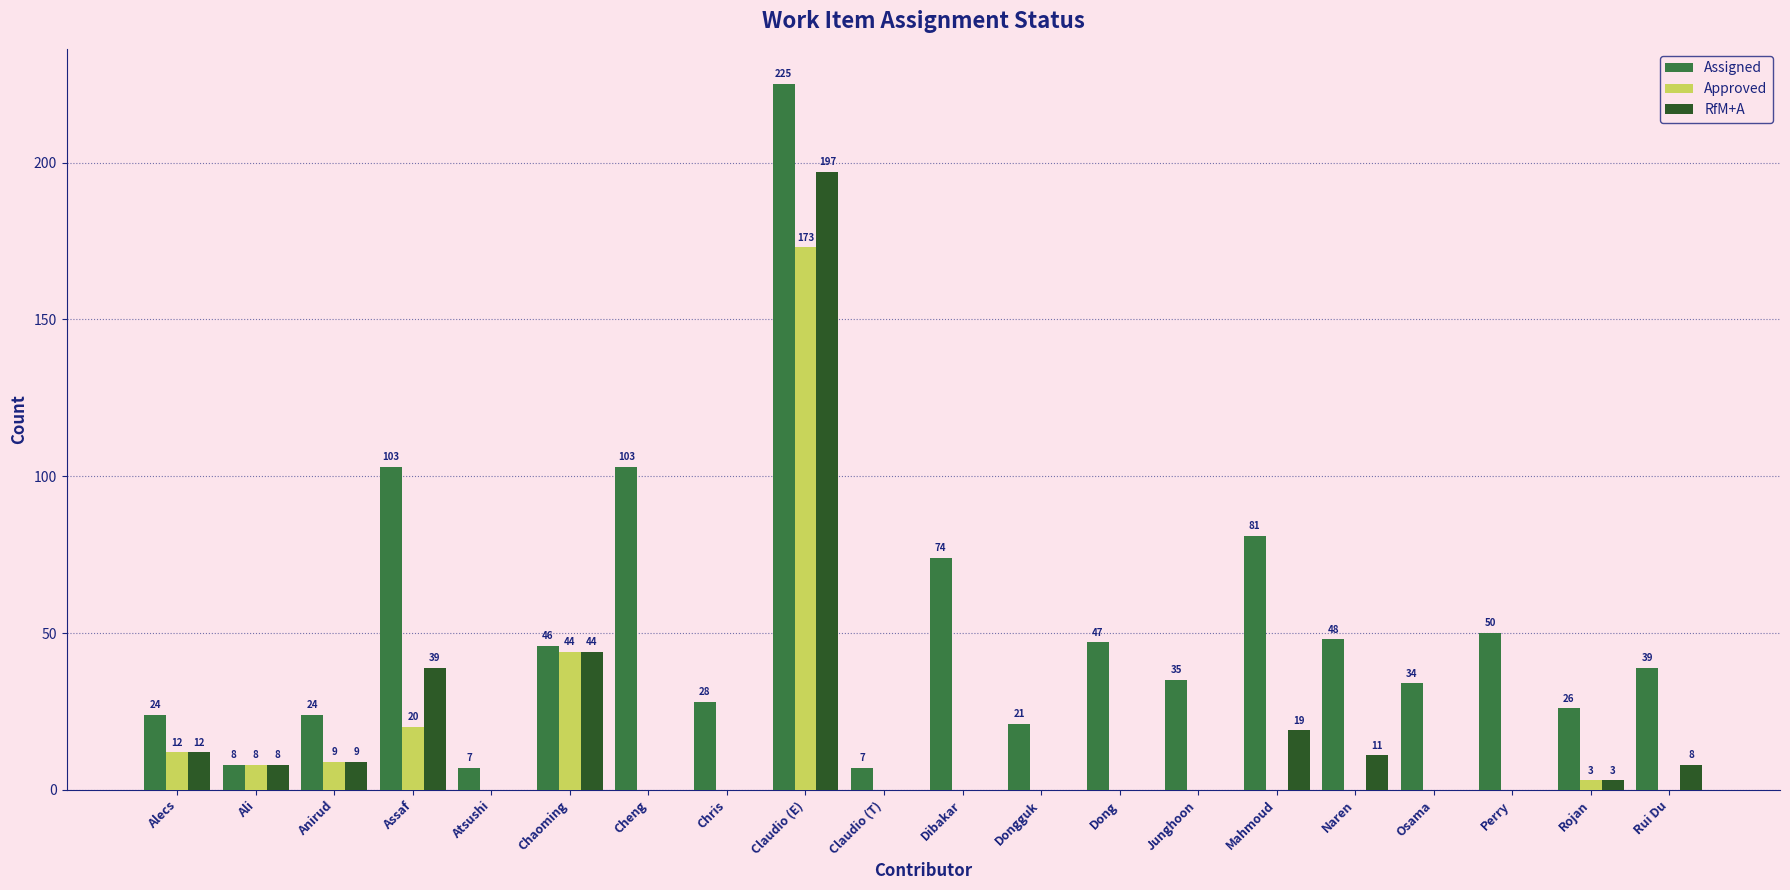

Reading left to right, what are all the values shown in this chart?

Assigned: Alecs=24	Ali=8	Anirud=24	Assaf=103	Atsushi=7	Chaoming=46	Cheng=103	Chris=28	Claudio (E)=225	Claudio (T)=7	Dibakar=74	Dongguk=21	Dong=47	Junghoon=35	Mahmoud=81	Naren=48	Osama=34	Perry=50	Rojan=26	Rui Du=39
Approved: Alecs=12	Ali=8	Anirud=9	Assaf=20	Atsushi=0	Chaoming=44	Cheng=0	Chris=0	Claudio (E)=173	Claudio (T)=0	Dibakar=0	Dongguk=0	Dong=0	Junghoon=0	Mahmoud=0	Naren=0	Osama=0	Perry=0	Rojan=3	Rui Du=0
RfM+A: Alecs=12	Ali=8	Anirud=9	Assaf=39	Atsushi=0	Chaoming=44	Cheng=0	Chris=0	Claudio (E)=197	Claudio (T)=0	Dibakar=0	Dongguk=0	Dong=0	Junghoon=0	Mahmoud=19	Naren=11	Osama=0	Perry=0	Rojan=3	Rui Du=8